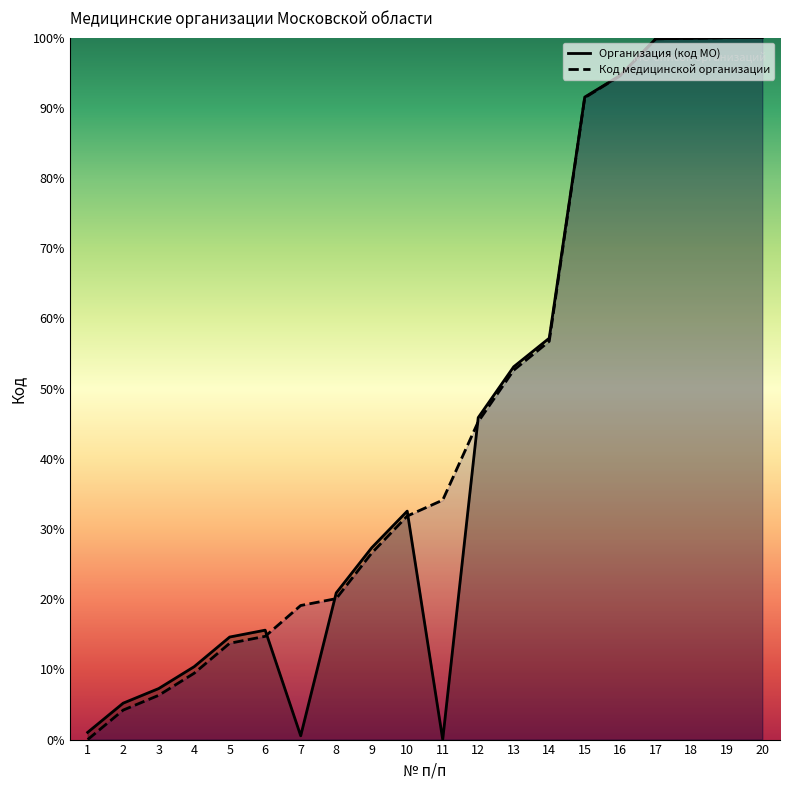

Reading left to right, transcribe all the data shown in this chart.

Организация (код МО): 1.0	5.2	7.3	10.4	14.6	15.6	0.5	20.9	27.3	32.5	0.0	45.9	53.1	57.2	91.5	94.6	99.8	99.9	100.0	100.0
Код медицинской организации: 0.0	4.2	6.3	9.5	13.7	14.7	19.1	20.1	26.6	31.8	34.1	45.3	52.6	56.7	91.4	94.6	99.8	99.9	100.0	100.0